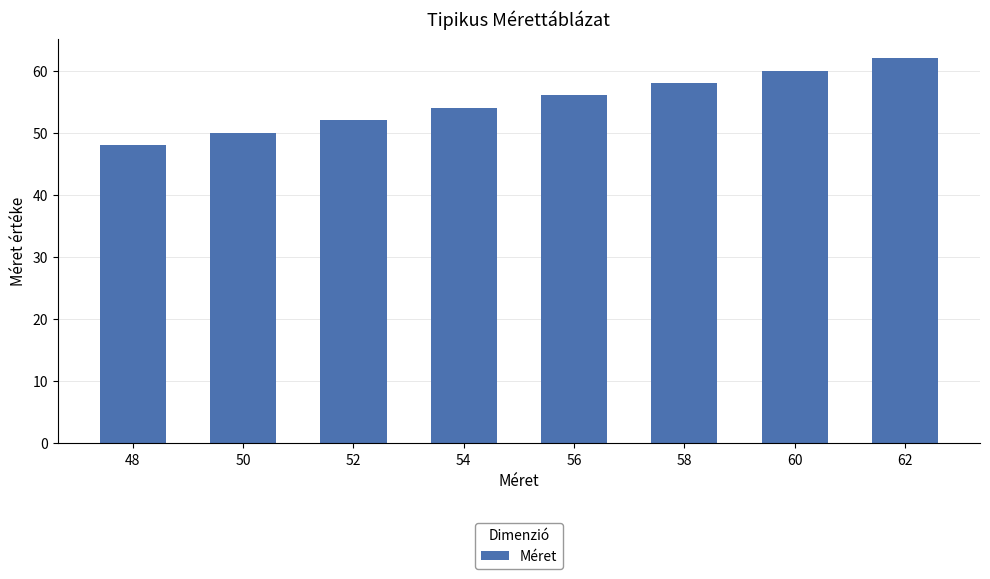

What is the difference between the maximum and minimum values?

14